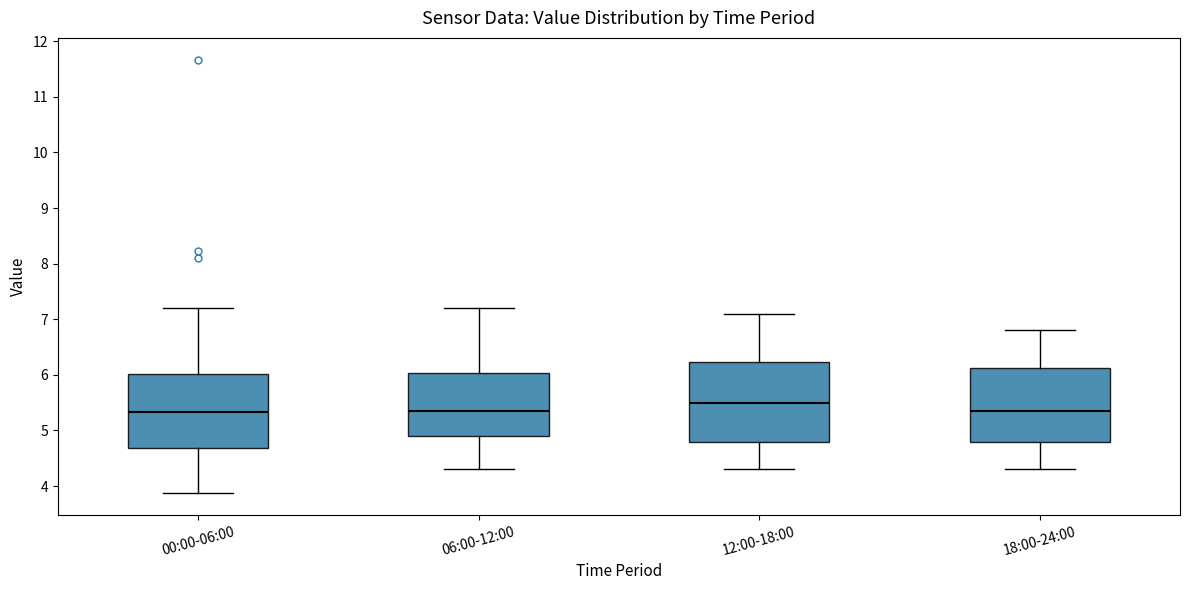

Reading left to right, read every box against the y-axis: the position of its median line, the range the box covers, and the ends of its whiskers. The values are not printed on the chart, so give them approximately, as read against the axis.

00:00-06:00: median 5.3, box 4.7 to 6.0, whiskers 3.9 to 7.2
06:00-12:00: median 5.4, box 4.9 to 6.0, whiskers 4.3 to 7.2
12:00-18:00: median 5.5, box 4.8 to 6.2, whiskers 4.3 to 7.1
18:00-24:00: median 5.4, box 4.8 to 6.1, whiskers 4.3 to 6.8